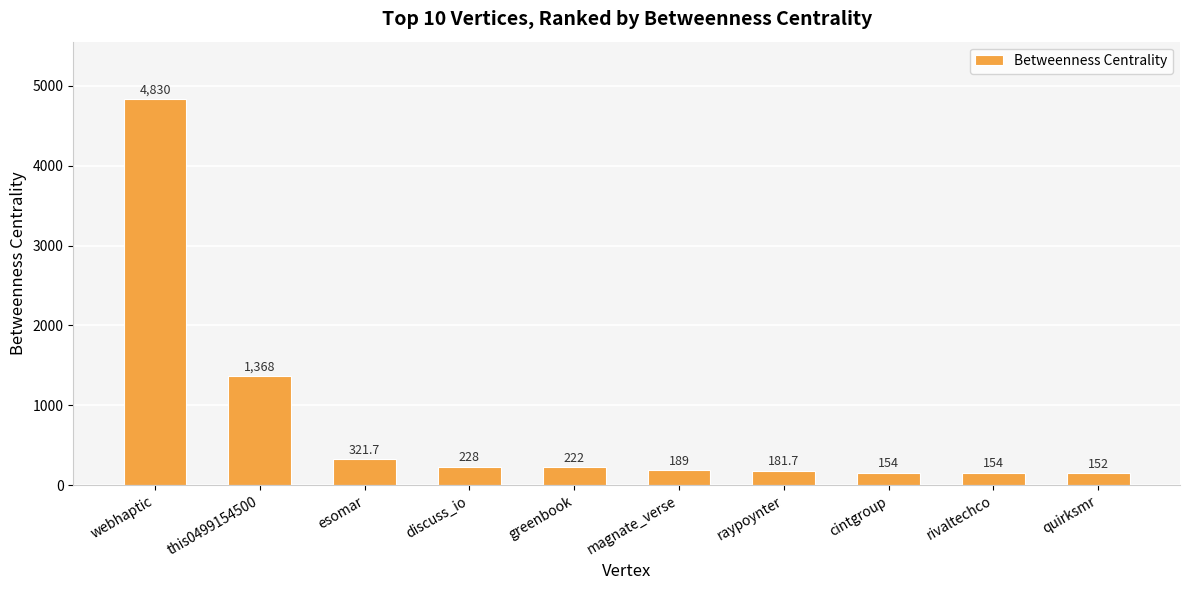

What is the label of the 7th bar from the right?

discuss_io